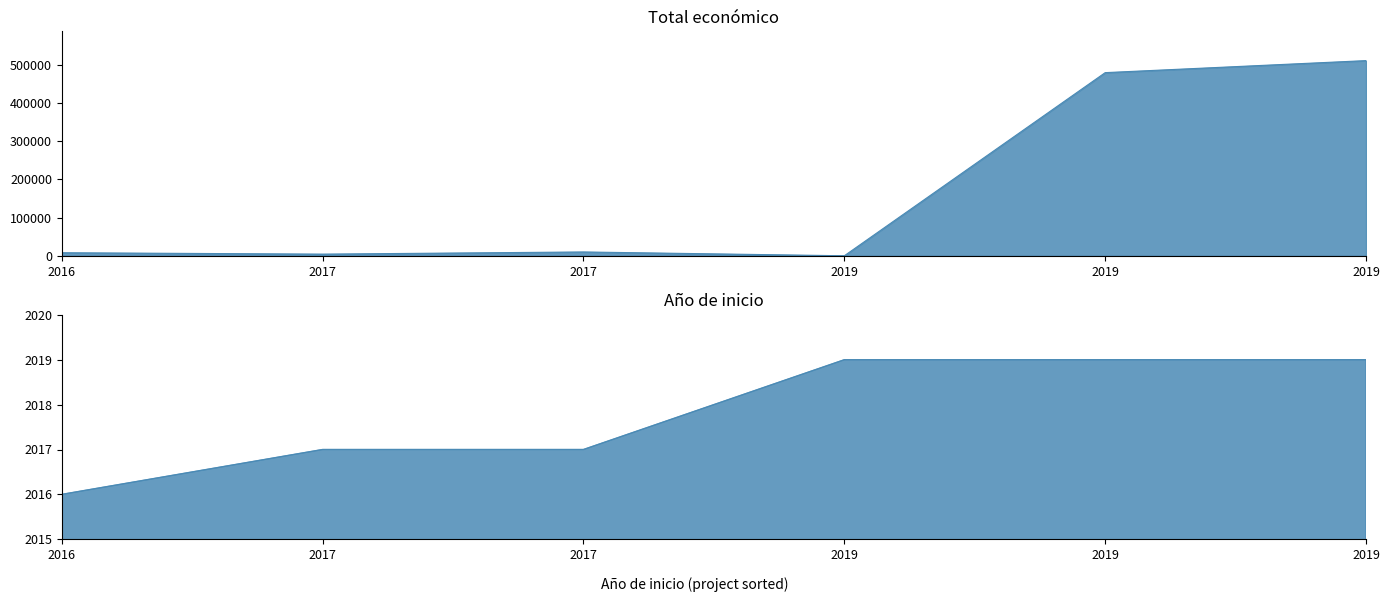

The chart shows a value of 2844 at 2017. True or false?

False